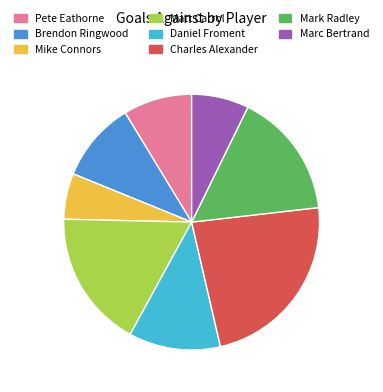

Which has a higher value, Marc Bertrand or Pete Eathorne?

Pete Eathorne